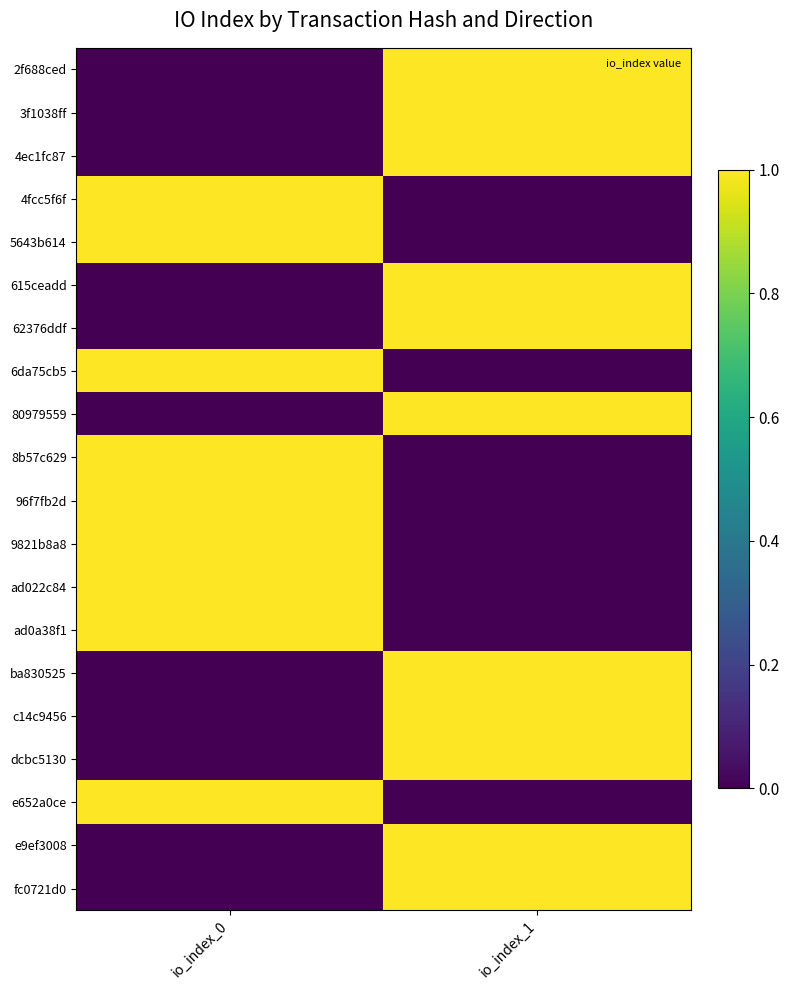

Which has a higher value, io_index_1 or io_index_0?

io_index_1